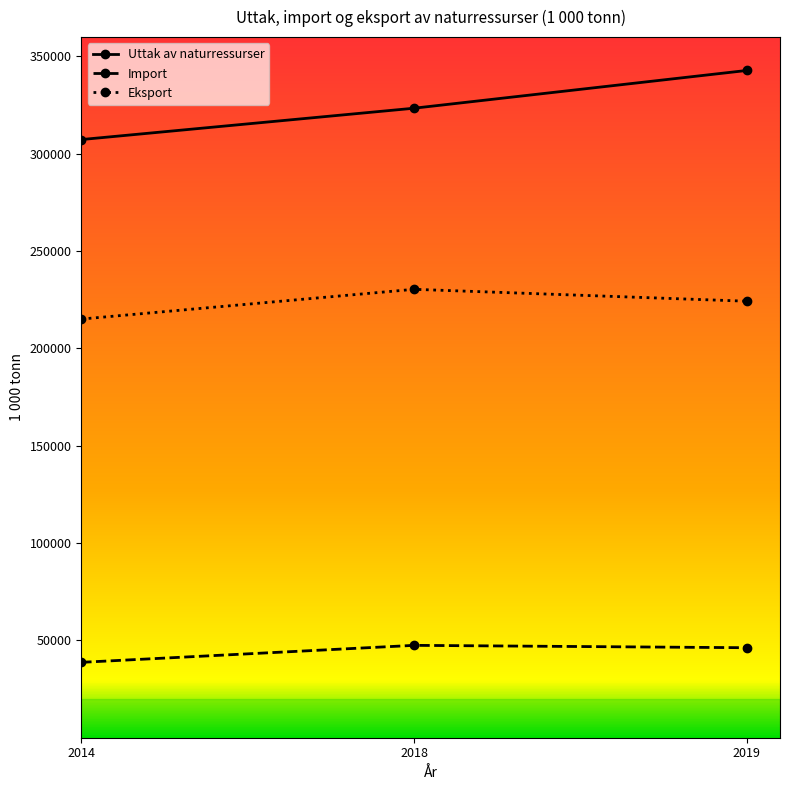

What is the difference between the maximum and second lowest values in the Import series?

1214